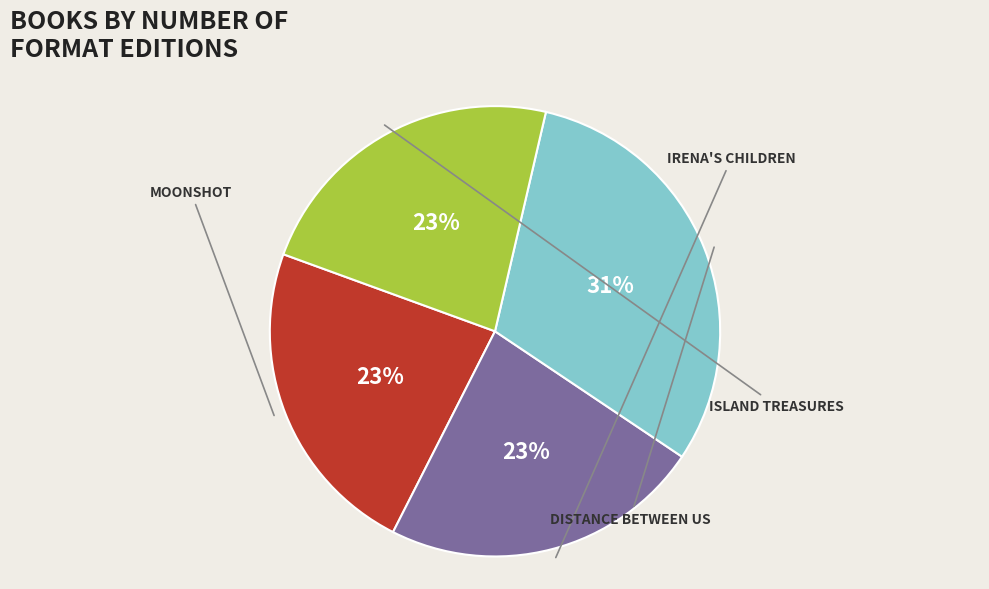

To the nearest percent, what is the average slice percentage?

25%